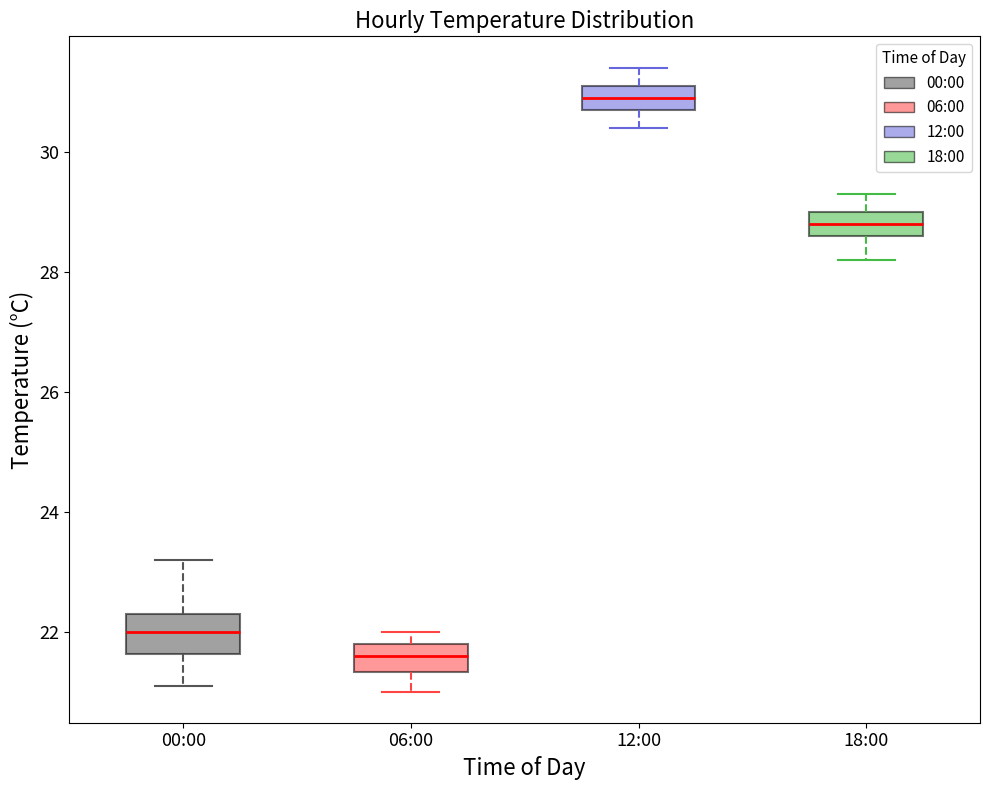

Reading left to right, read every box against the y-axis: the position of its median line, the range the box covers, and the ends of its whiskers. The values are not printed on the chart, so give them approximately, as read against the axis.

00:00: median 22.0, box 21.6 to 22.4, whiskers 21.2 to 23.2
06:00: median 21.6, box 21.4 to 21.8, whiskers 21.0 to 22.0
12:00: median 31.0, box 30.8 to 31.2, whiskers 30.4 to 31.4
18:00: median 28.8, box 28.6 to 29.0, whiskers 28.2 to 29.4